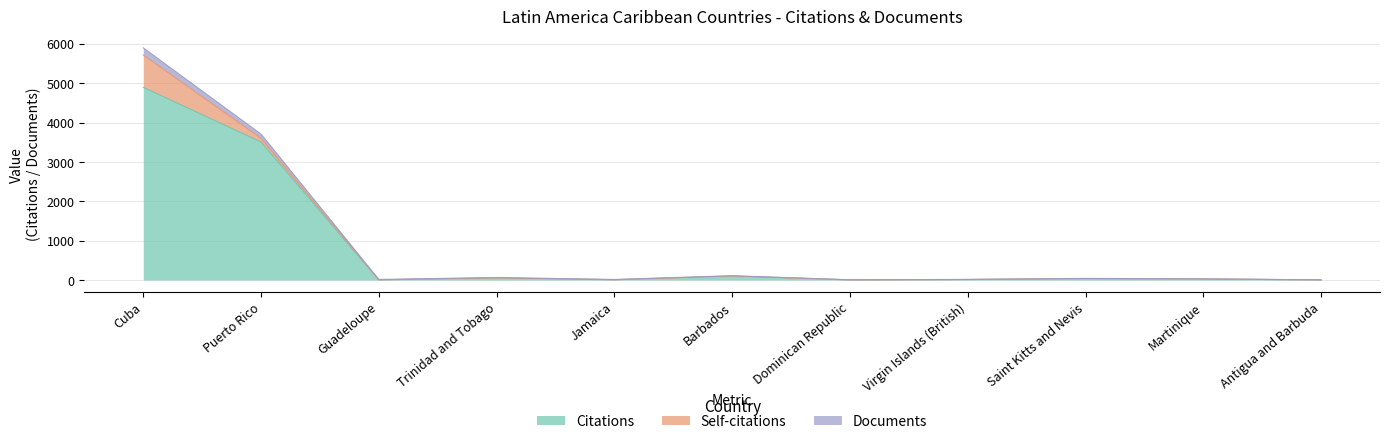

What is the maximum value for Citations?

4893